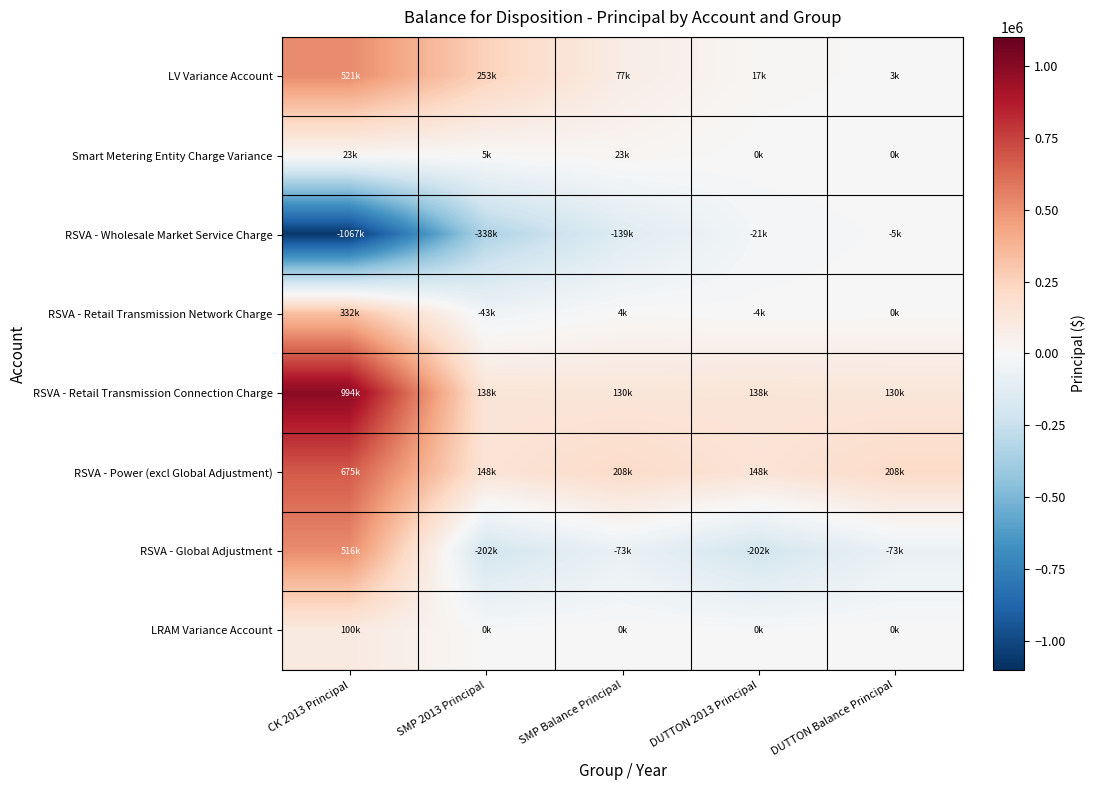

At SMP Balance Principal, list the series in order from largest to smallest.

RSVA - Power (excl Global Adjustment), RSVA - Retail Transmission Connection Charge, LV Variance Account, Smart Metering Entity Charge Variance, RSVA - Retail Transmission Network Charge, LRAM Variance Account, RSVA - Global Adjustment, RSVA - Wholesale Market Service Charge